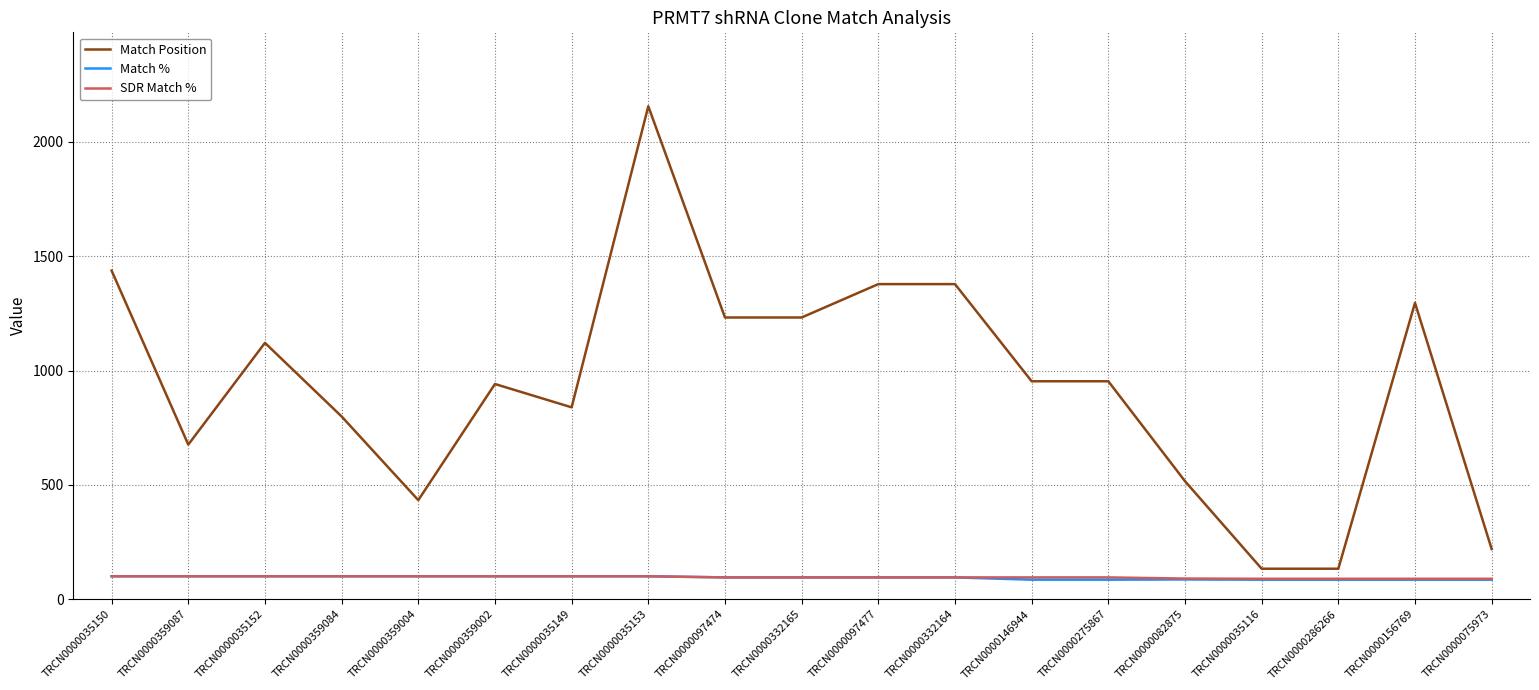

What is the total value across all series at TRCN0000035153?

2356